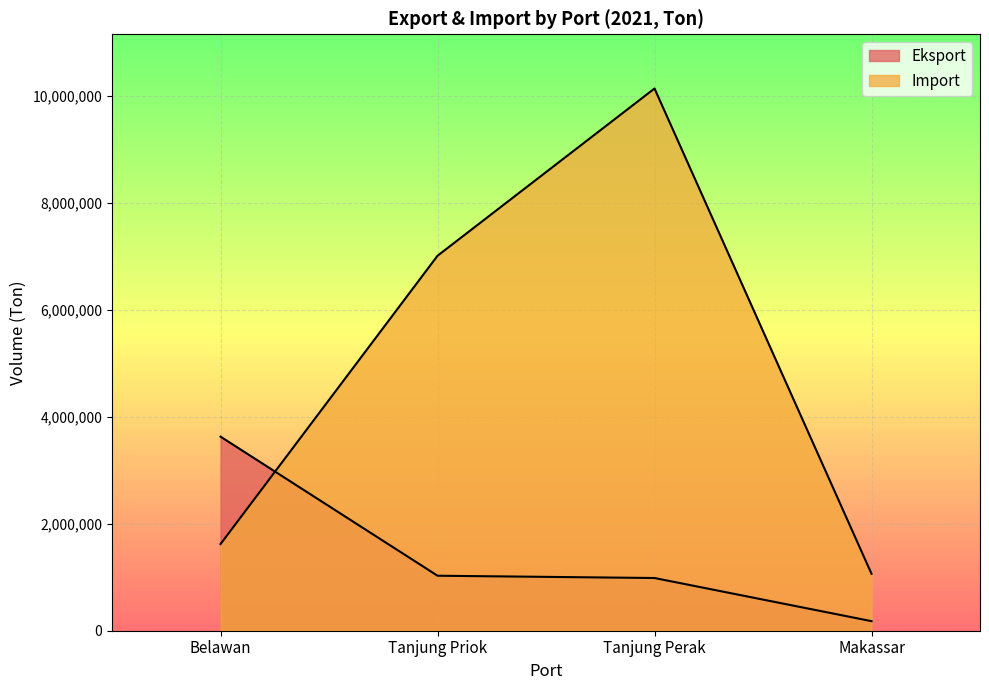

True or false: Eksport and Import cross at least once.

True